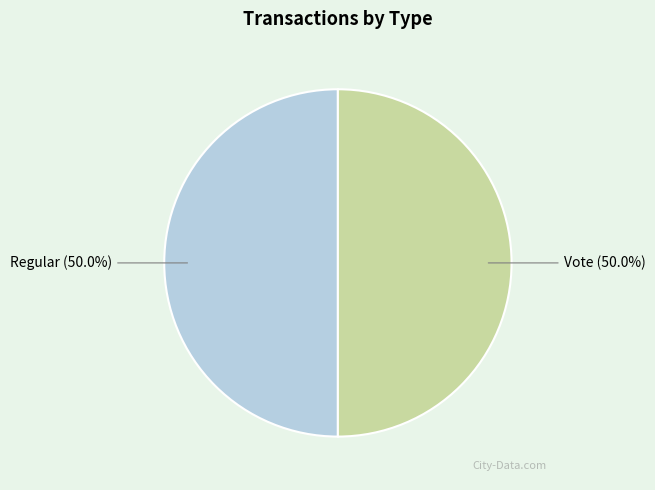

What is the ratio of the value at Vote to the value at Regular?

1.0